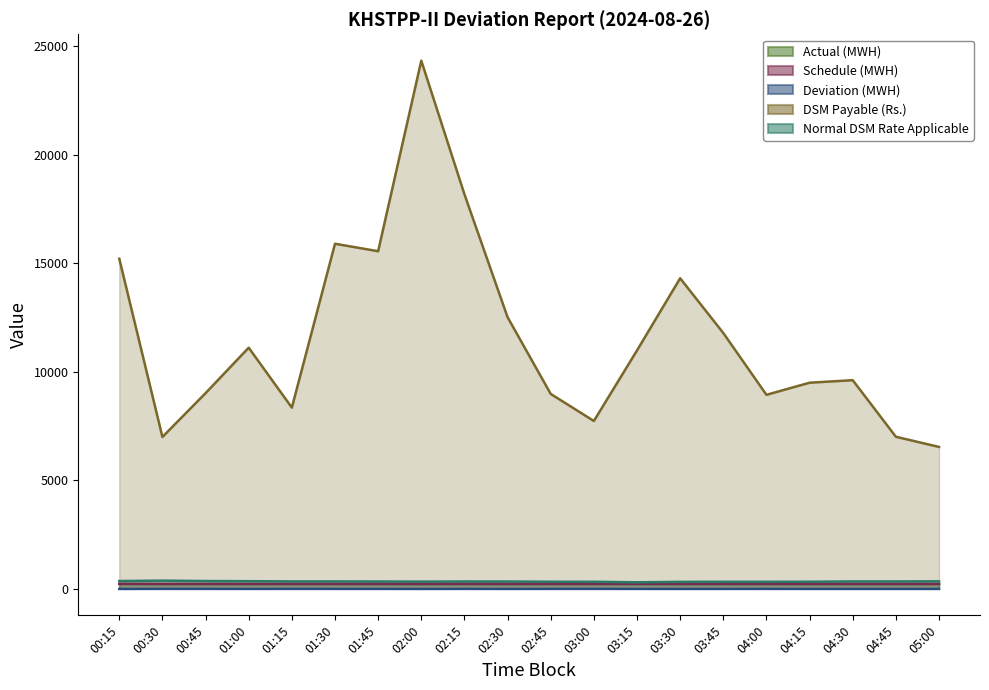

At which category does DSM Payable (Rs.) reach its first local peak?

01:00